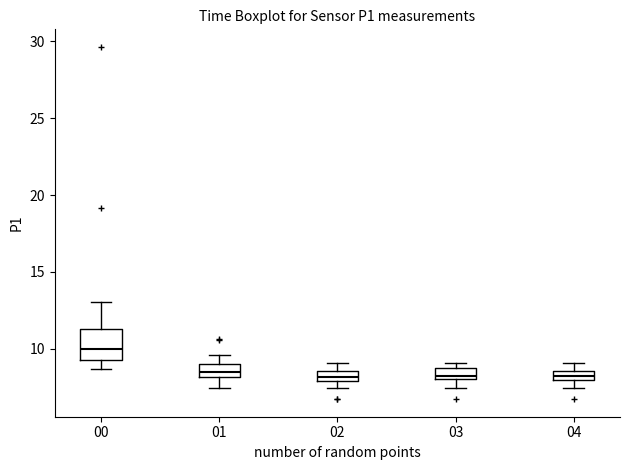

Where does the lower whisker of the box at x = 04 end on the y-axis? The values are not printed on the chart, so give them approximately, as read against the axis.

7.5